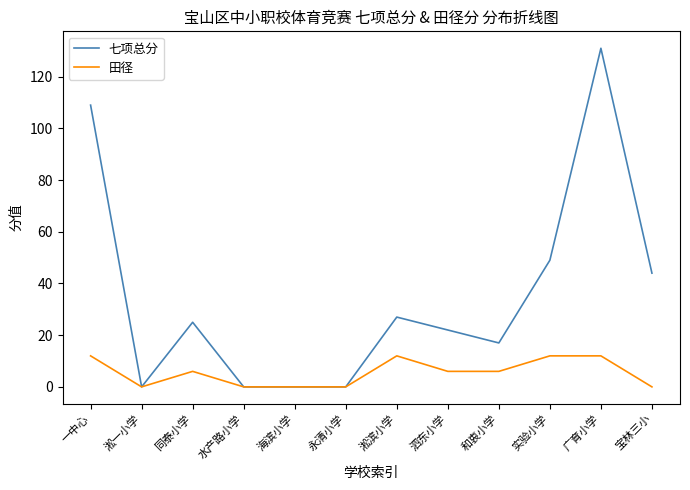

Which label corresponds to the largest value in the chart?

广育小学